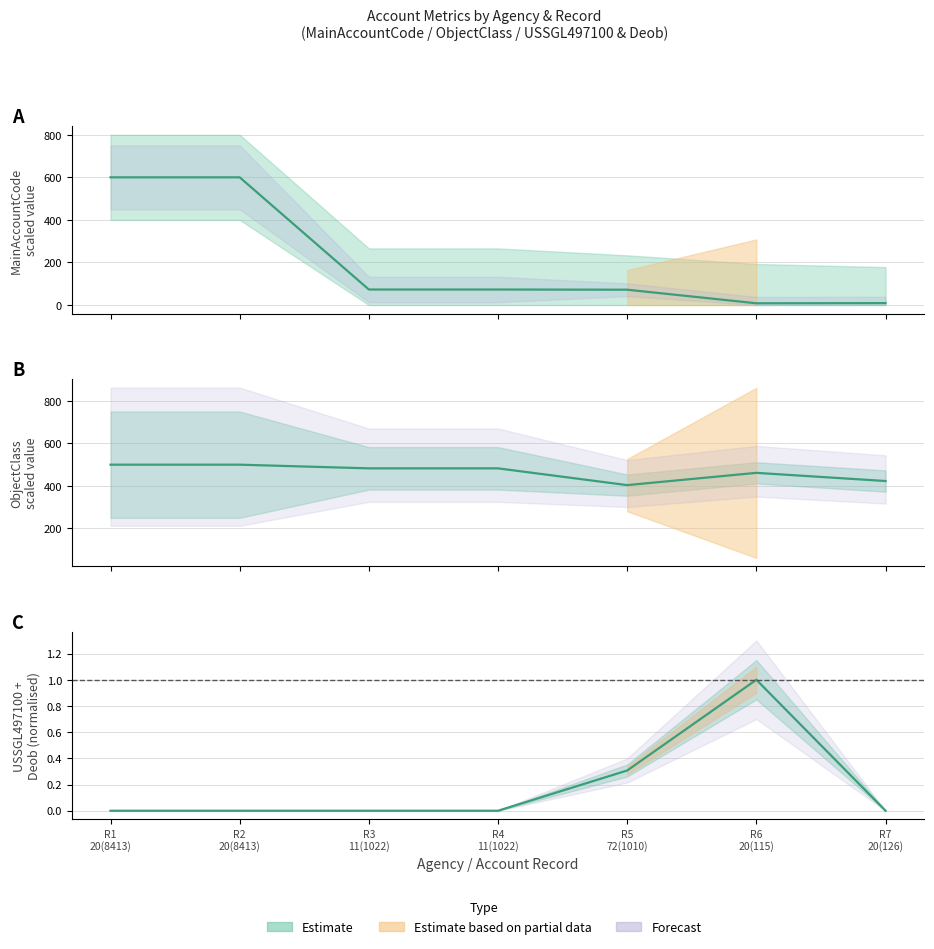

What is the label of the 7th point from the right?

R1 20(8413)